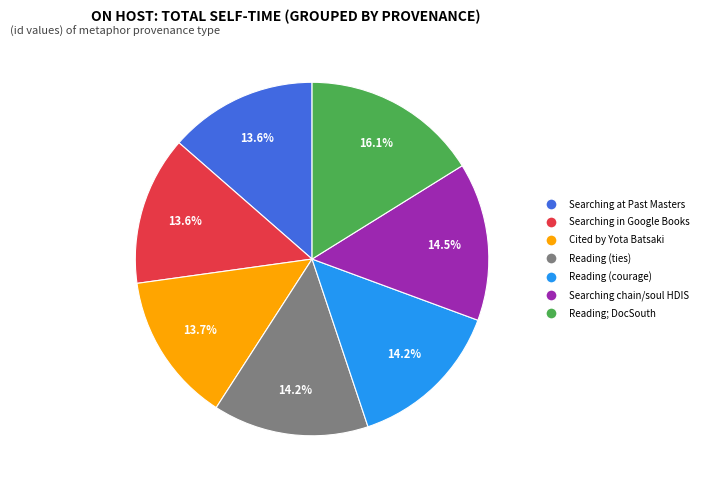

Count the number of slices in the pie.

7